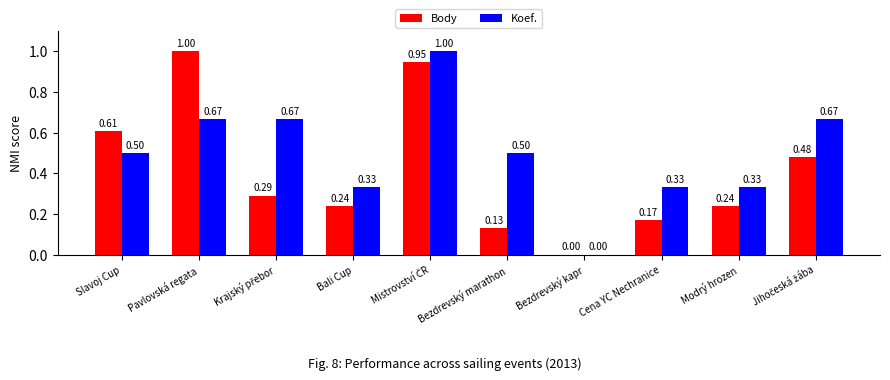

At which label is Body closest to 0?

Bezdrevský kapr